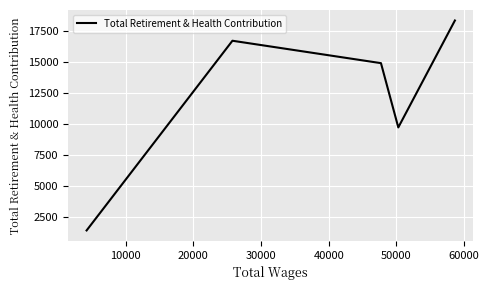

Reading right to left, transcribe all the data shown in this chart.

18348	9724	14908	16715	1414